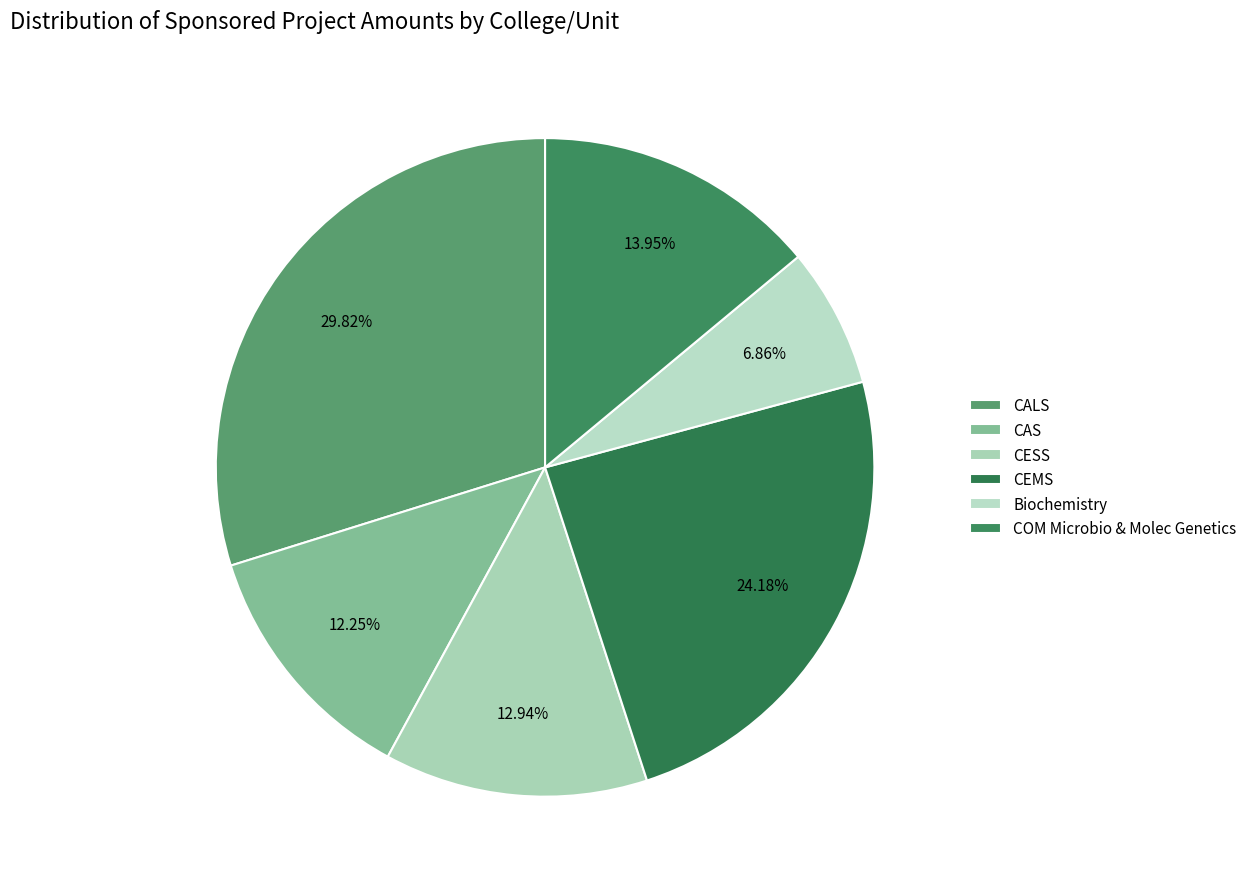

How many segments does this pie chart have?

6